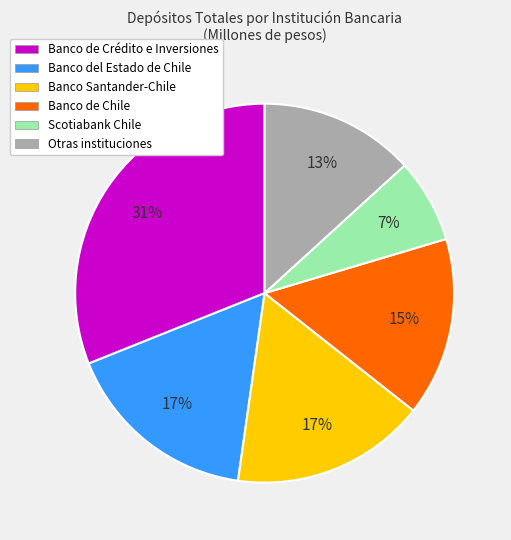

To the nearest percent, what is the difference between the largest and smallest slice percentages?

24%